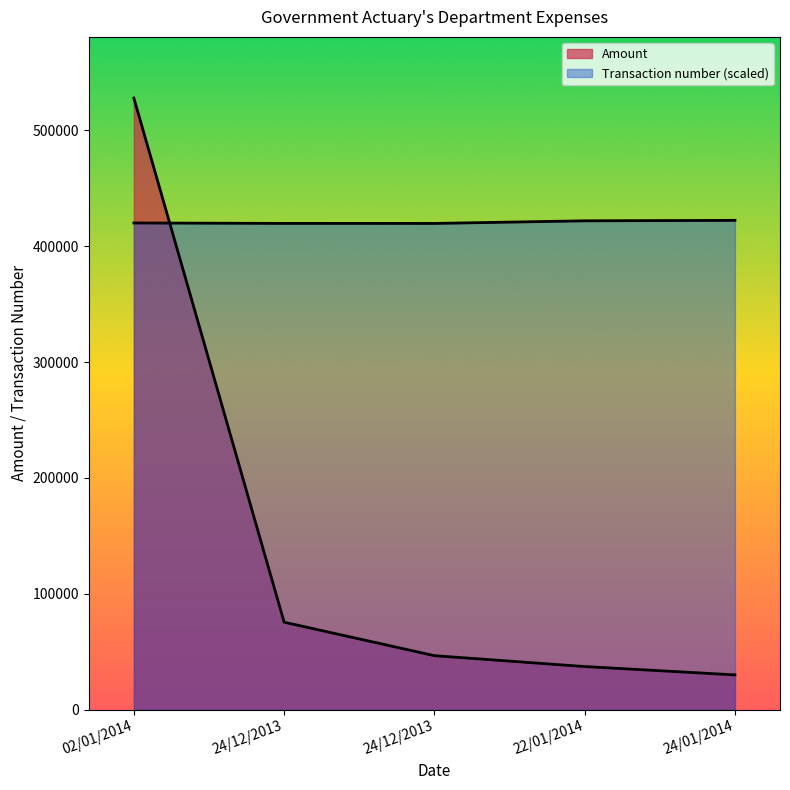

Reading left to right, extract all data points from this chart.

Amount: 02/01/2014=528000.0	24/12/2013=75485.5	24/12/2013=46596.0	22/01/2014=37200.0	24/01/2014=30004.2
Transaction number: 02/01/2014=420144.2	24/12/2013=419785.3	24/12/2013=419759.7	22/01/2014=422015.5	24/01/2014=422400.0